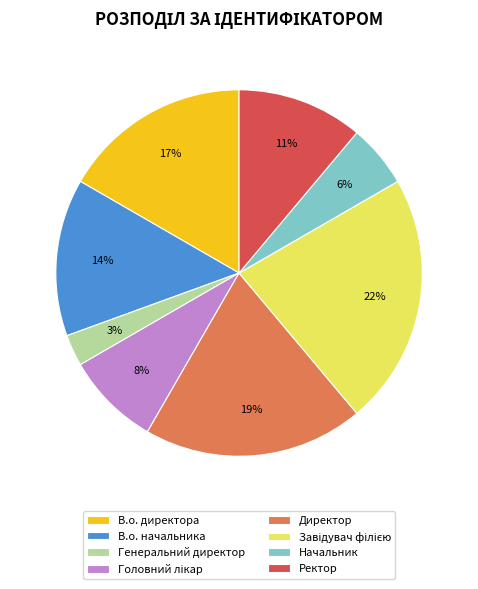

Does Генеральний директор account for over 50% of the chart?

No